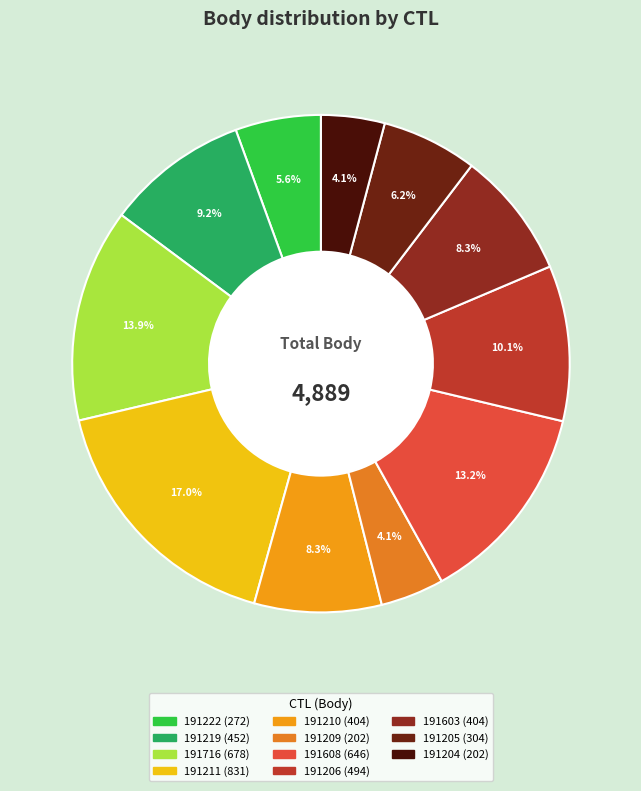

Does 191204 account for over 50% of the chart?

No